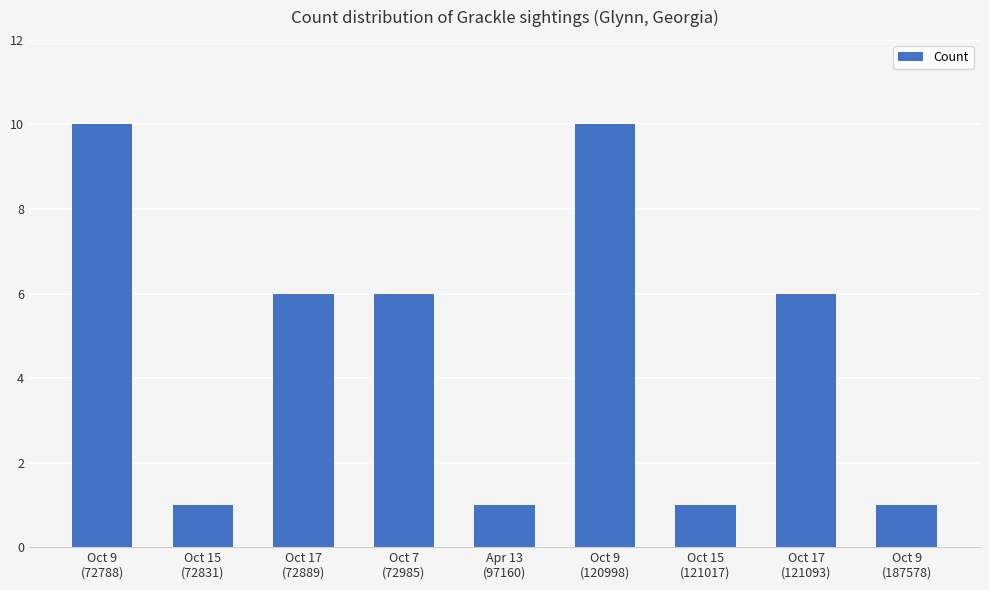

What is the difference between the maximum and minimum values?

9